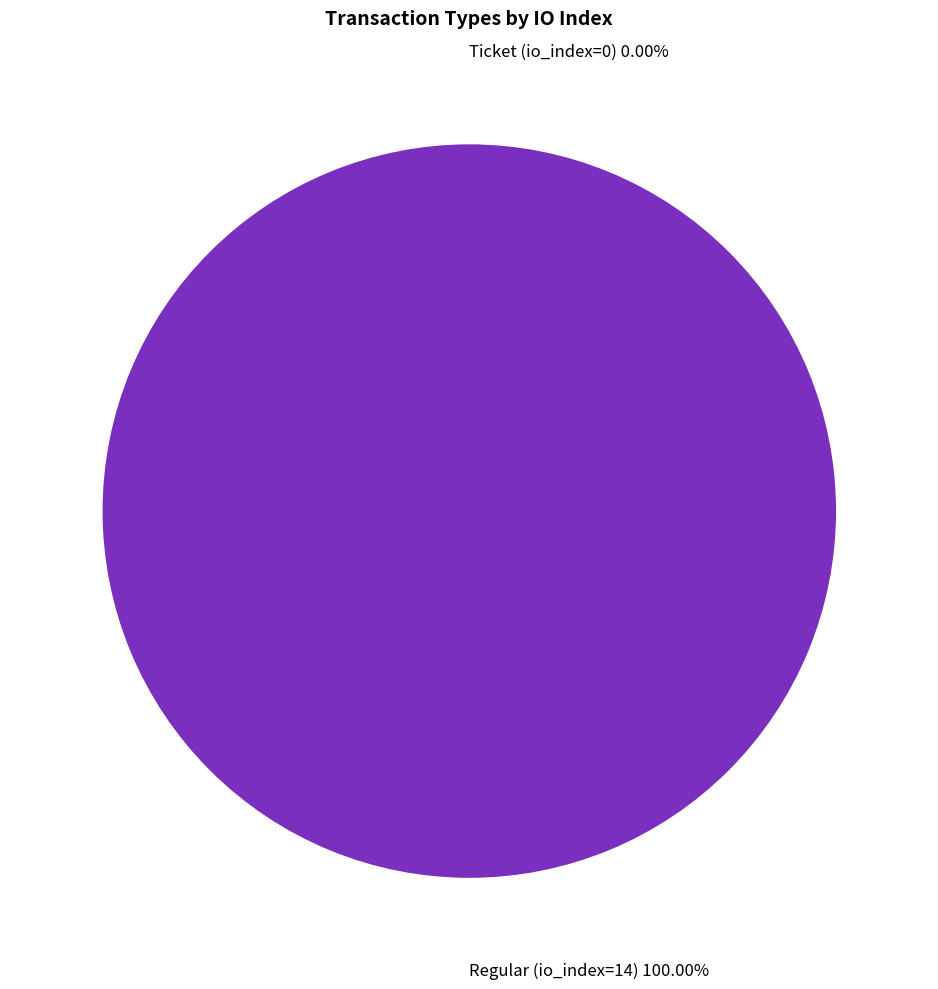

How many slices are in this pie chart?

2